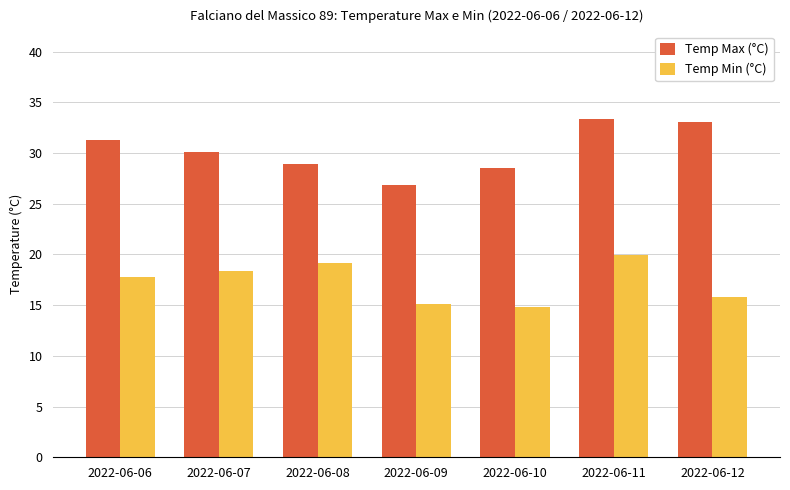

Reading left to right, list all the values displayed in this chart.

Temp Max (°C): 31.3	30.1	28.9	26.9	28.5	33.4	33.1
Temp Min (°C): 17.8	18.4	19.2	15.1	14.8	19.9	15.8